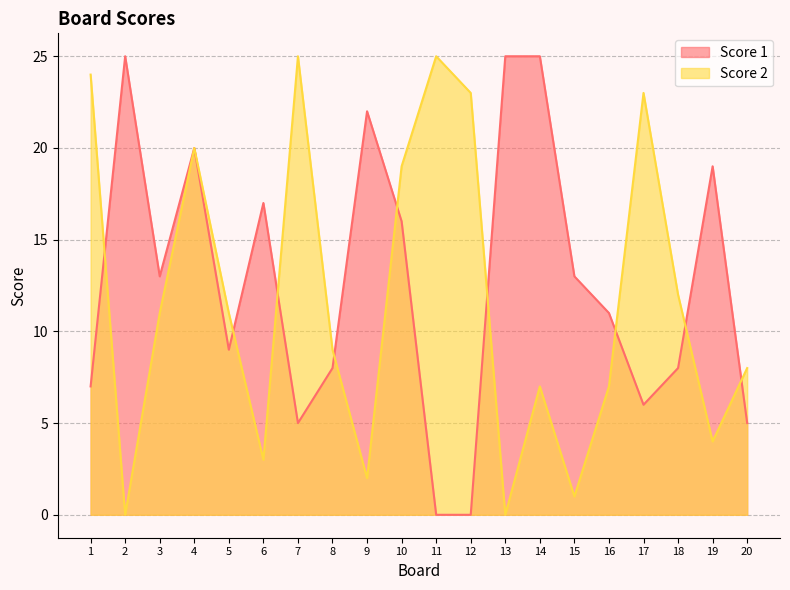

The value of Score 1 at 6 is 26. True or false?

False